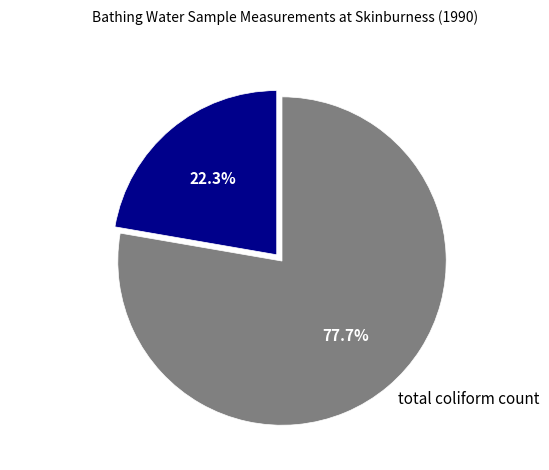

What is the largest slice in the pie chart?

total coliform count